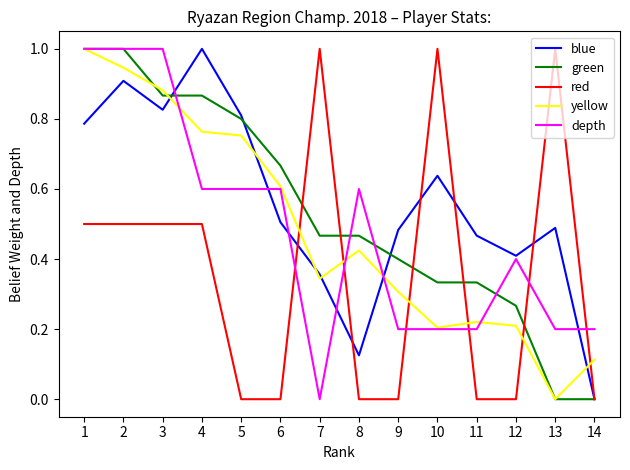

Is the value of blue at 14 greater than the value of green at 10?

No